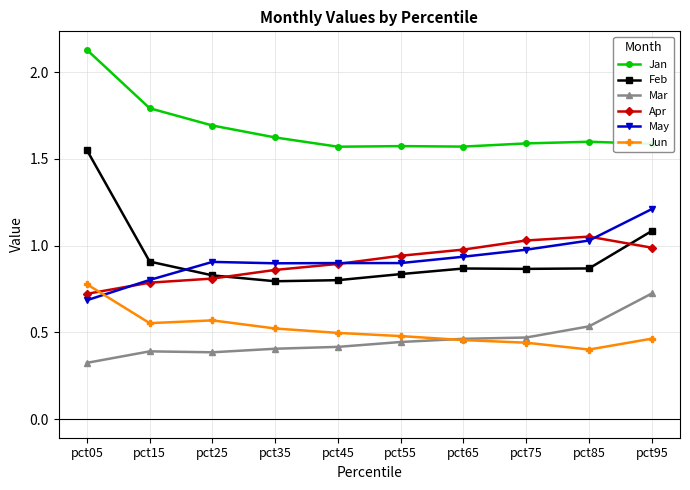

Rank the series at pct75 from highest to lowest value.

Jan, Apr, May, Feb, Mar, Jun